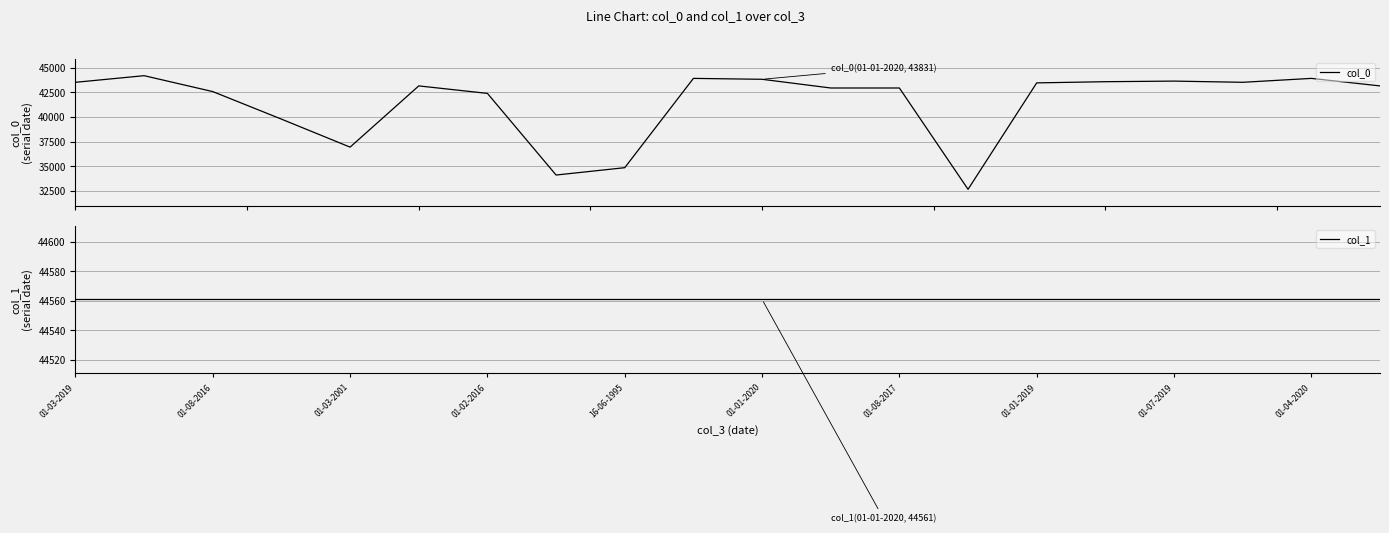

How many data points in col_0 are above 43160?

9